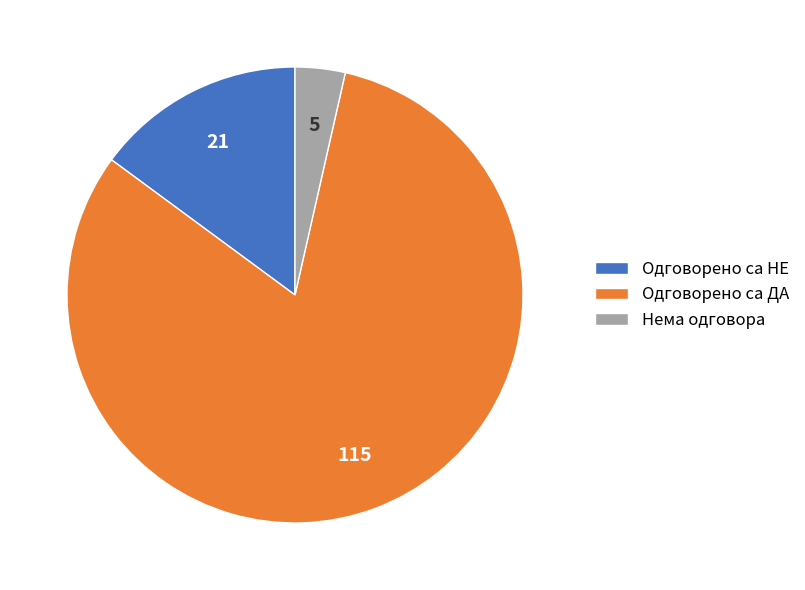

Which slice is the largest?

Одговорено са ДА